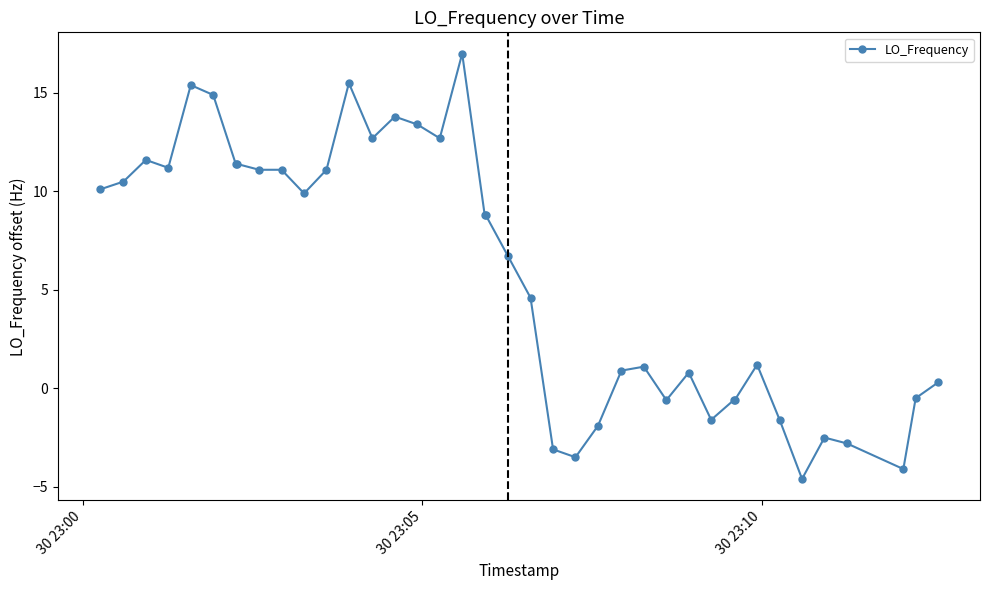

What is the smallest value displayed?

-4.6